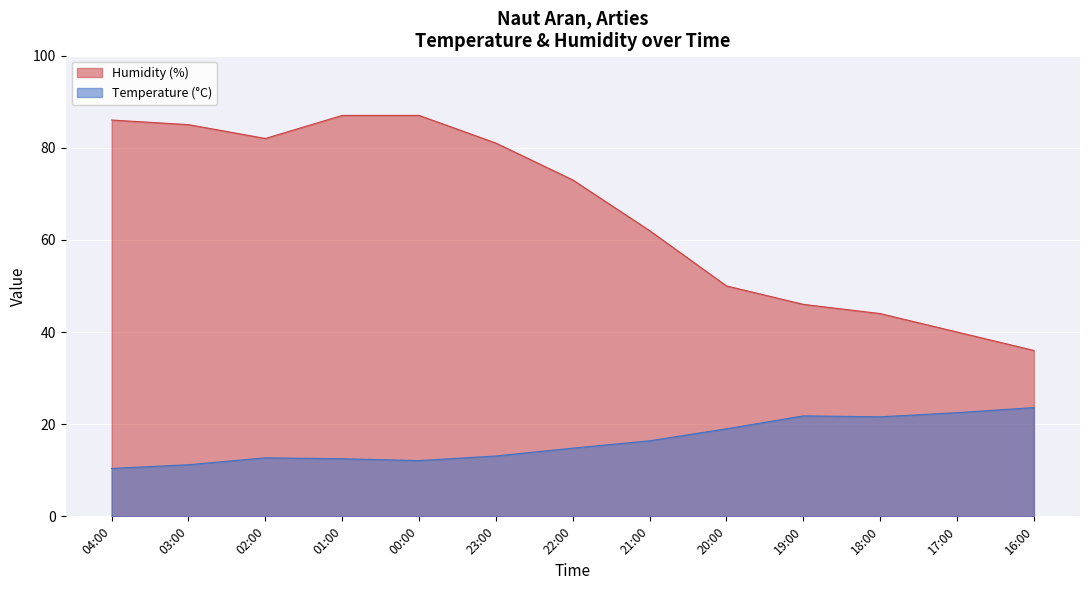

Reading right to left, what are all the values shown in this chart?

Temperature (°C): 23.6	22.5	21.6	21.8	19.0	16.4	14.8	13.1	12.1	12.5	12.7	11.2	10.4
Humidity (%): 36.0	40.0	44.0	46.0	50.0	62.0	73.0	81.0	87.0	87.0	82.0	85.0	86.0